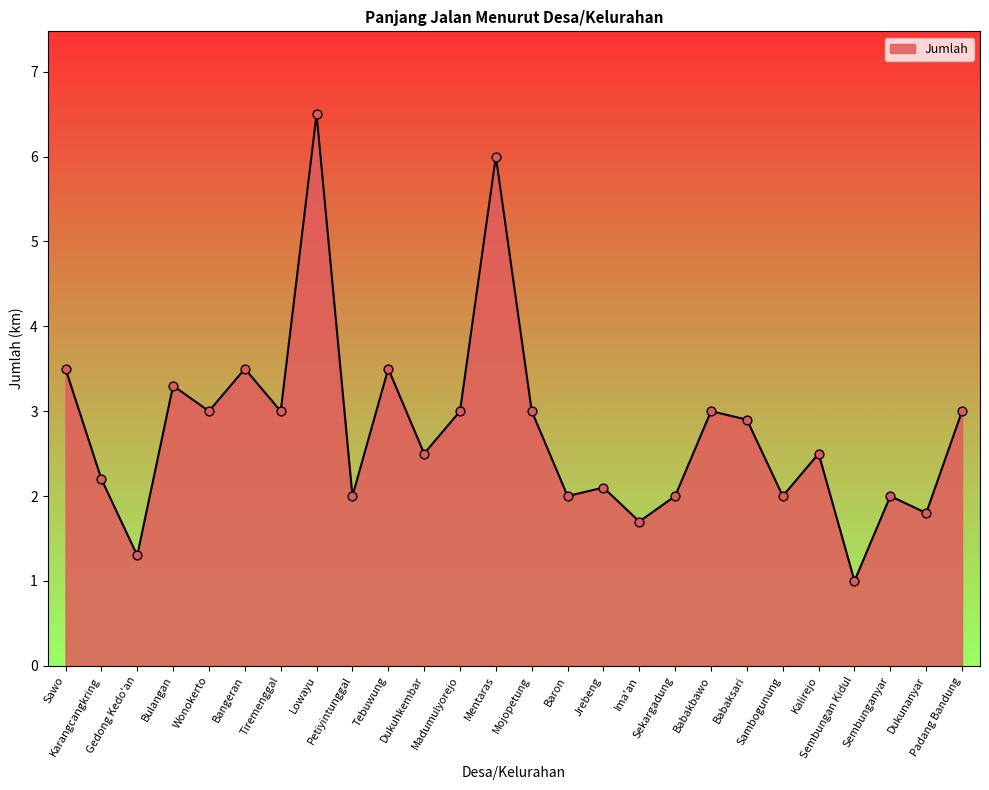

What is the change in value from Petiyintunggal to Dukunanyar?

-0.2